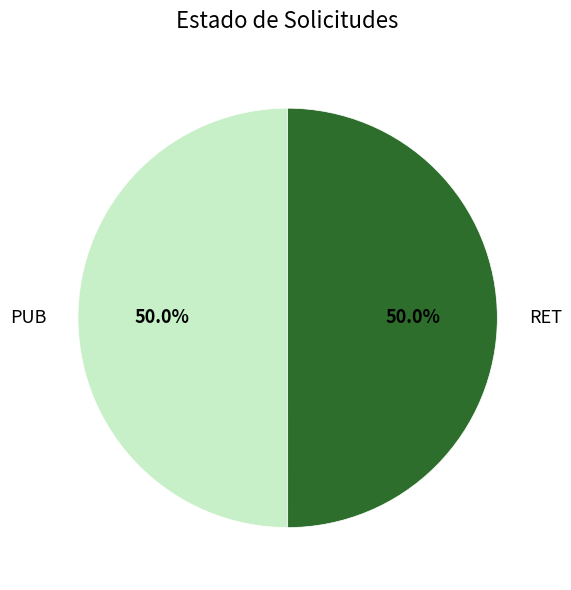

Is it true that RET is 41% of the pie?

False